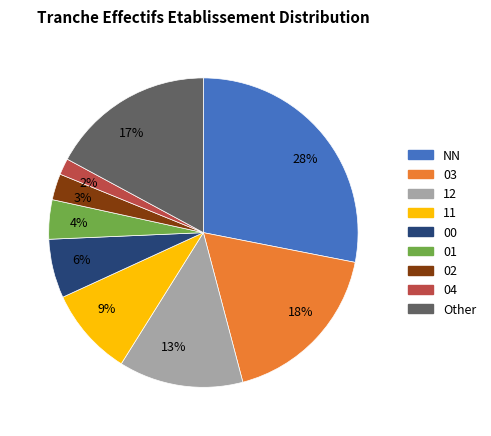

Is the sum of 6% and 28% greater than half?

No